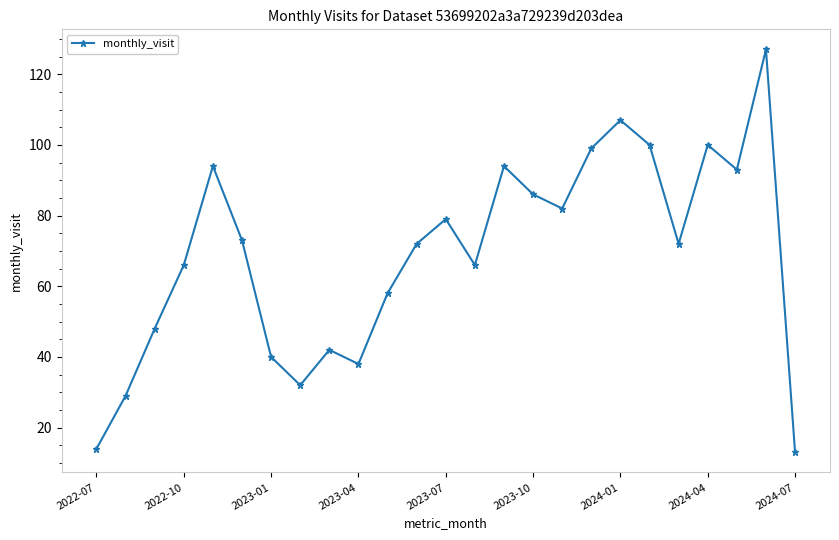

True or false: the data has more than 1 interior local peaks.

True